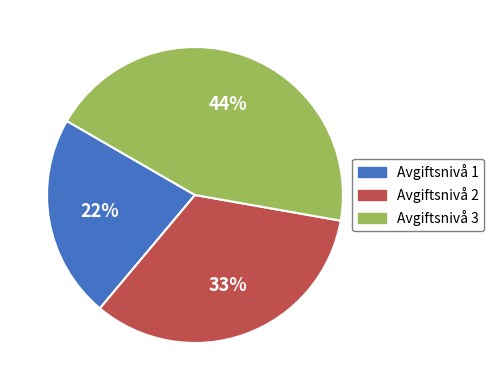

How many segments does this pie chart have?

3